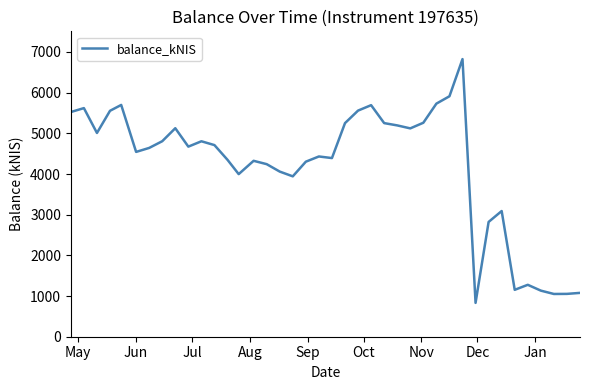

Is this an area chart (filled region under the line)?

No